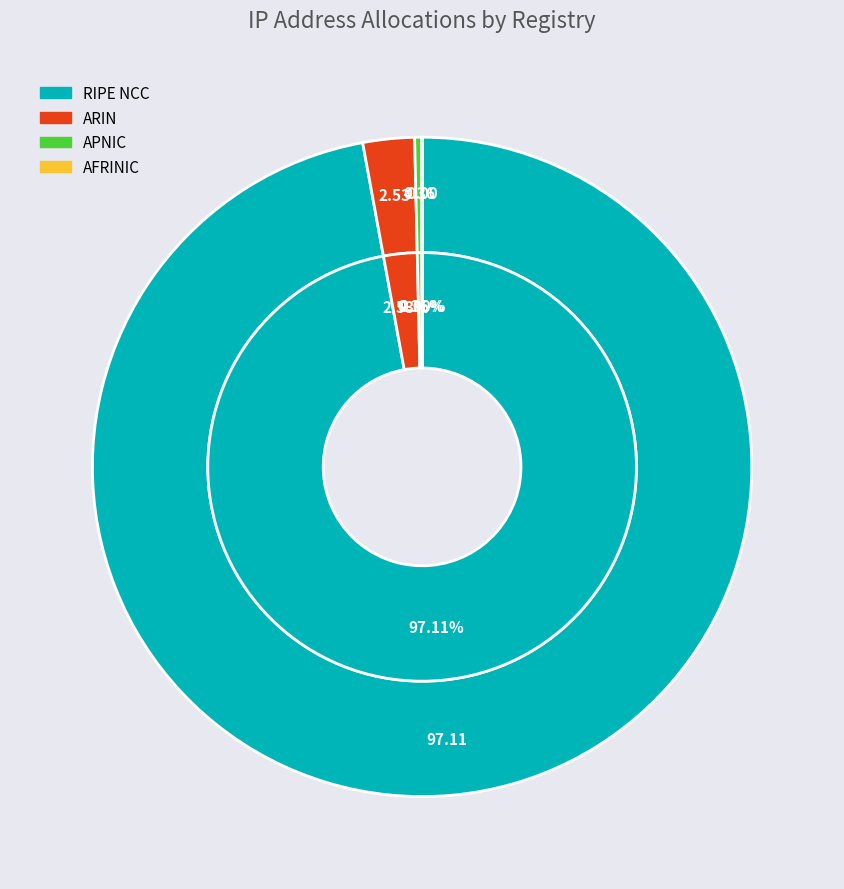

What is the total percentage of RIPE NCC and APNIC?

97.5%